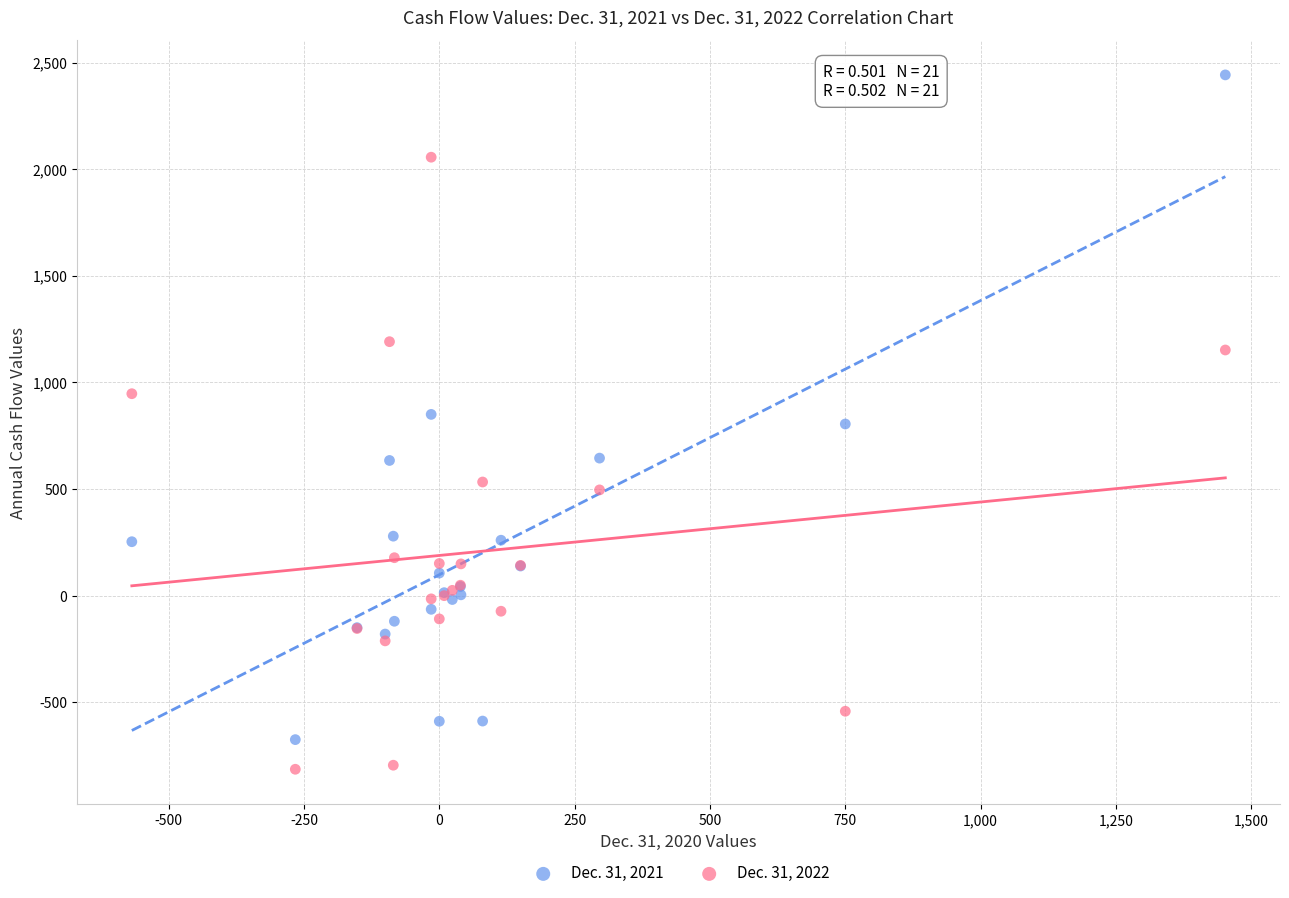

Which series has the widest spread of Y values?

Dec. 31, 2021